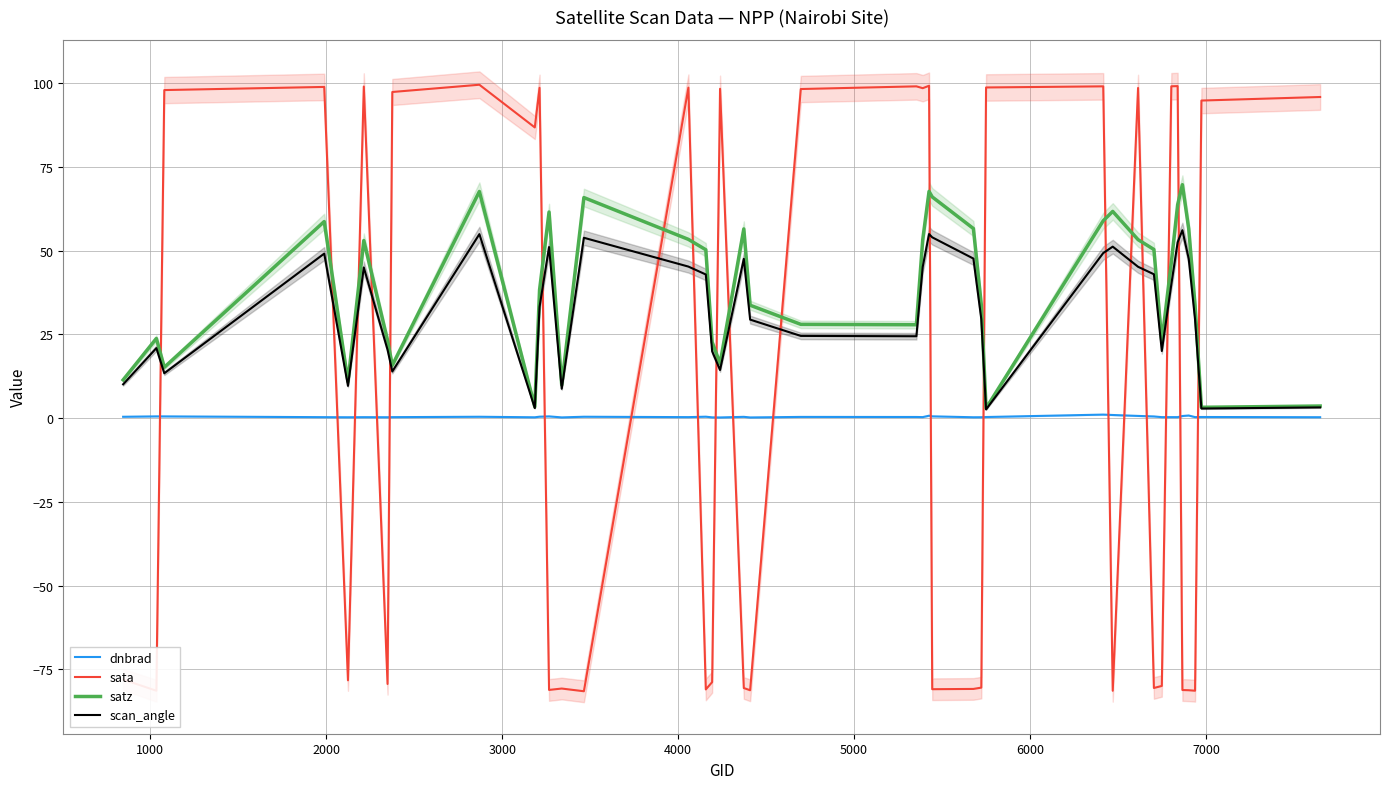

What is the minimum value shown in the chart?

-81.5